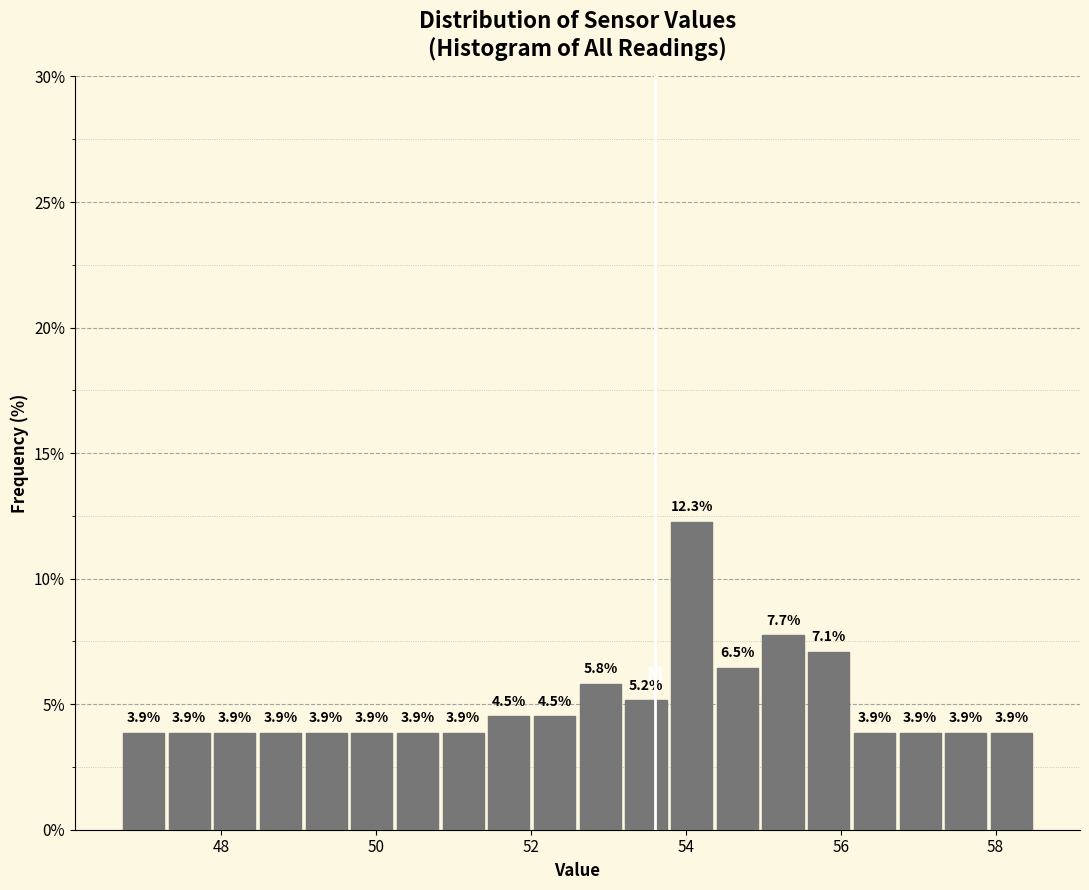

Around what value on the x-axis is the tallest bar? Give the approximate position of its centre, as read against the axis.

54.0